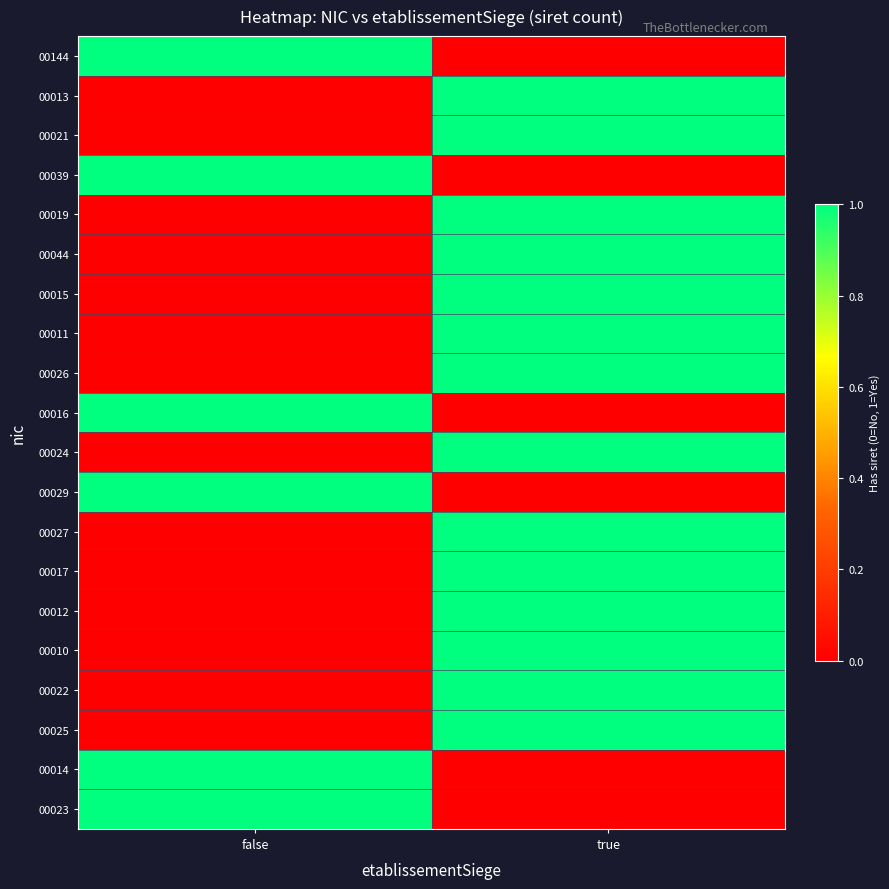

Rank the series by their maximum value, from lowest to highest.

00144, 00013, 00021, 00039, 00019, 00044, 00015, 00011, 00026, 00016, 00024, 00029, 00027, 00017, 00012, 00010, 00022, 00025, 00014, 00023